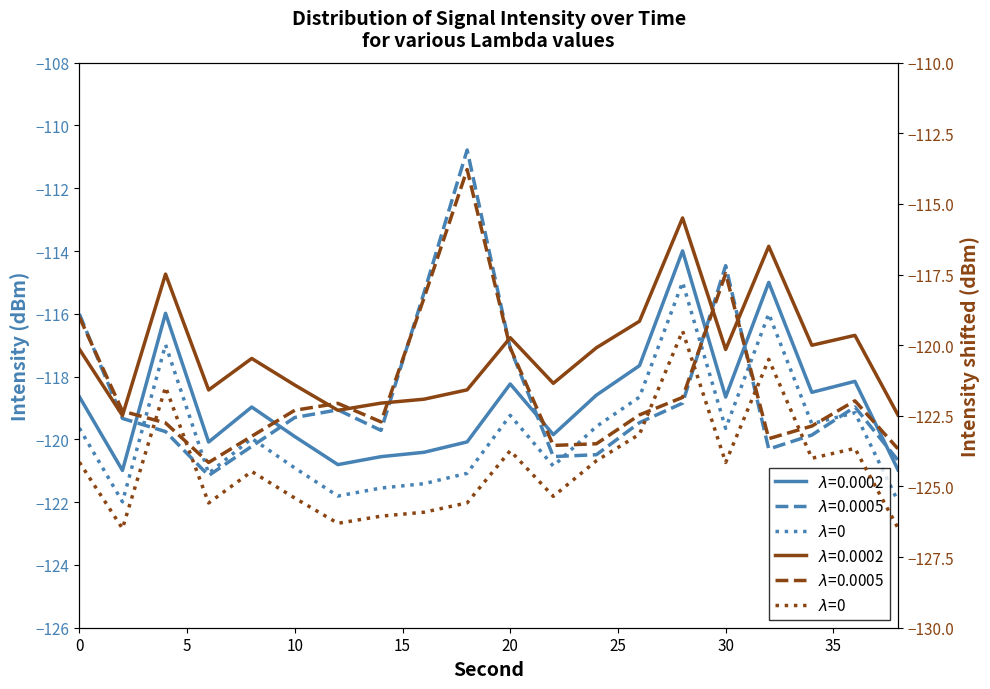

Is this an area chart (filled region under the line)?

No